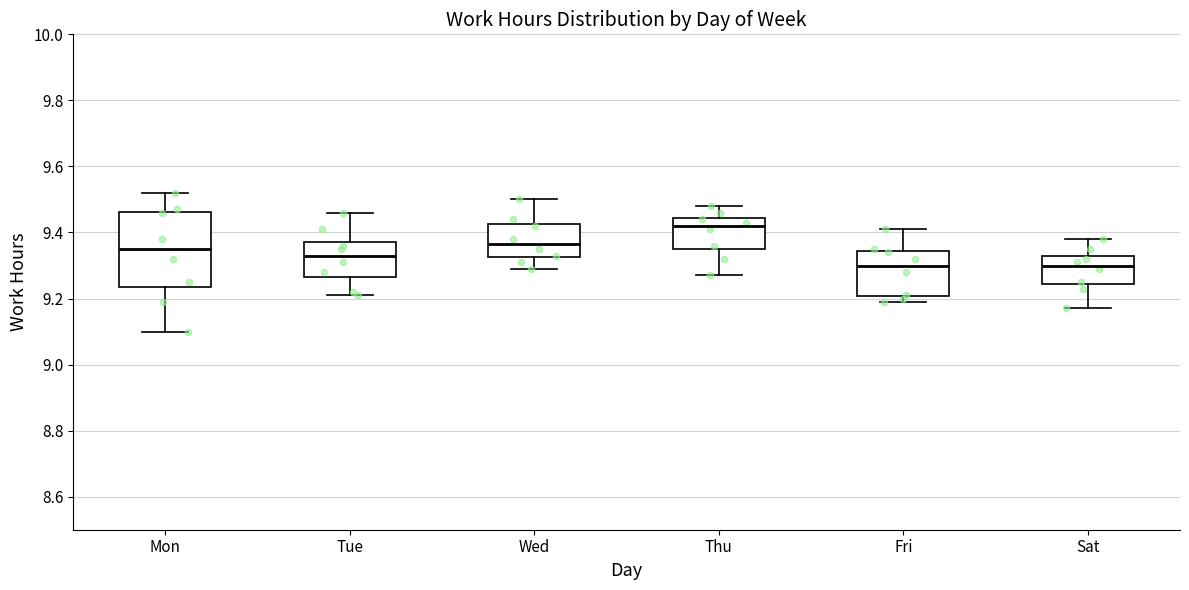

Comparing the boxes themselves (not the whiskers), which one is the tallest?

Mon